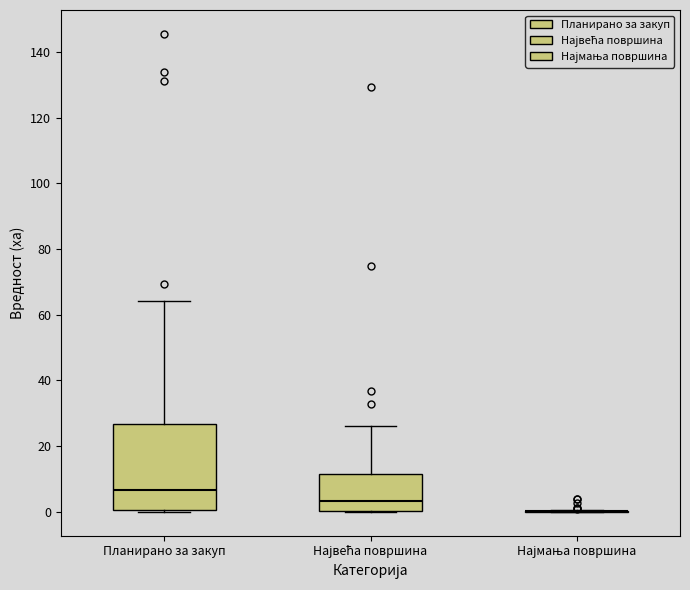

Where does the upper whisker of the box for Највећа површина end on the y-axis? The values are not printed on the chart, so give them approximately, as read against the axis.

26